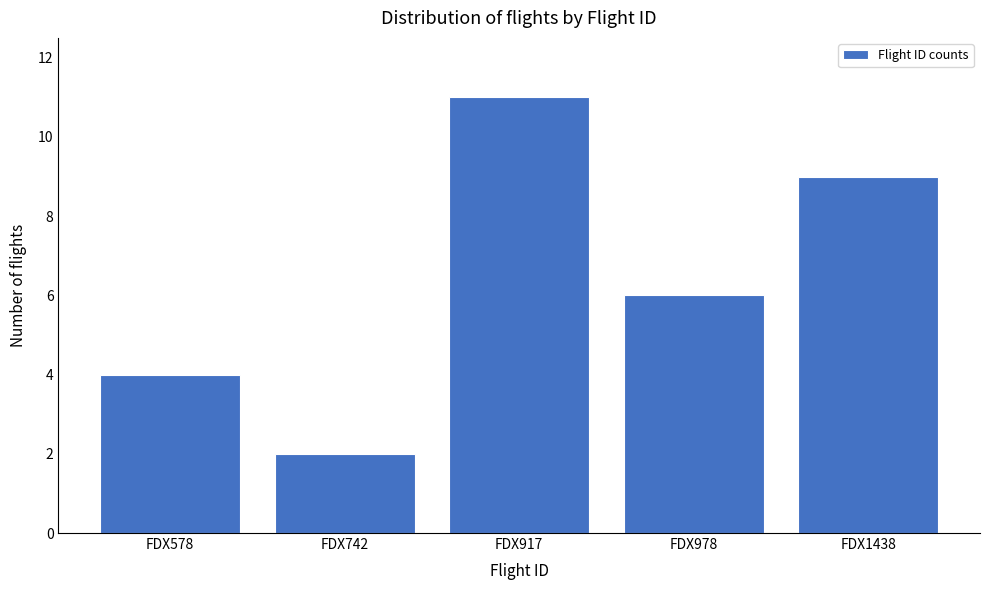

Reading left to right, what are all the values shown in this chart?

4	2	11	6	9